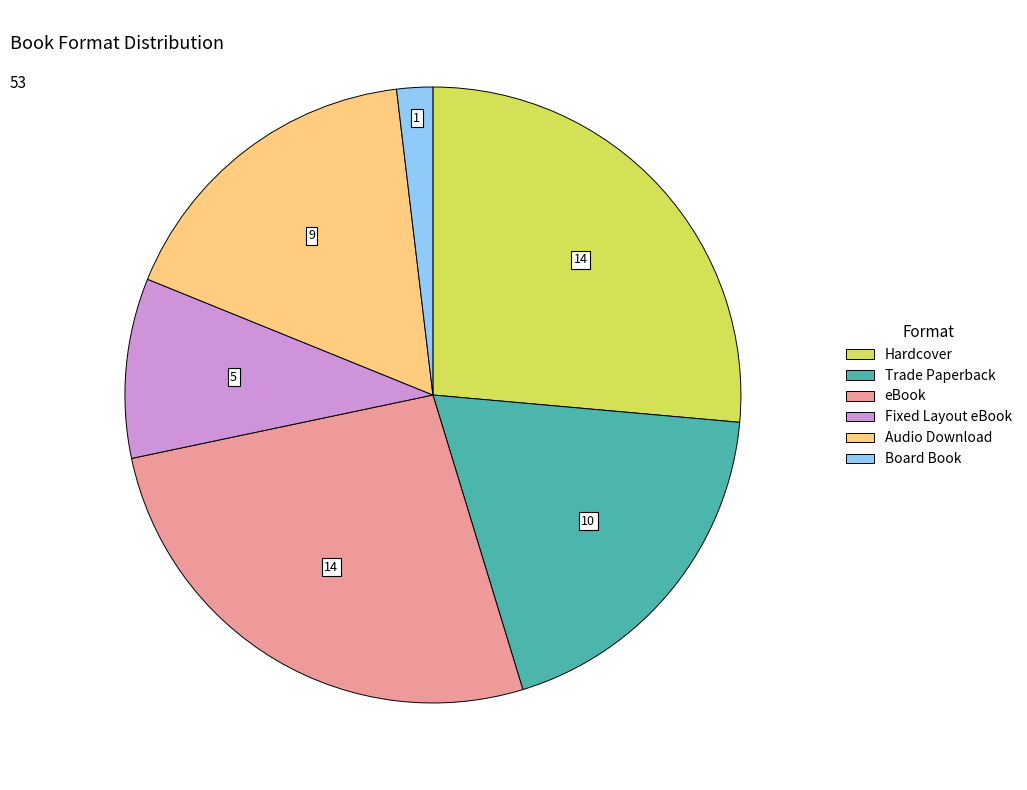

True or false: Fixed Layout eBook accounts for 4% of the total.

False